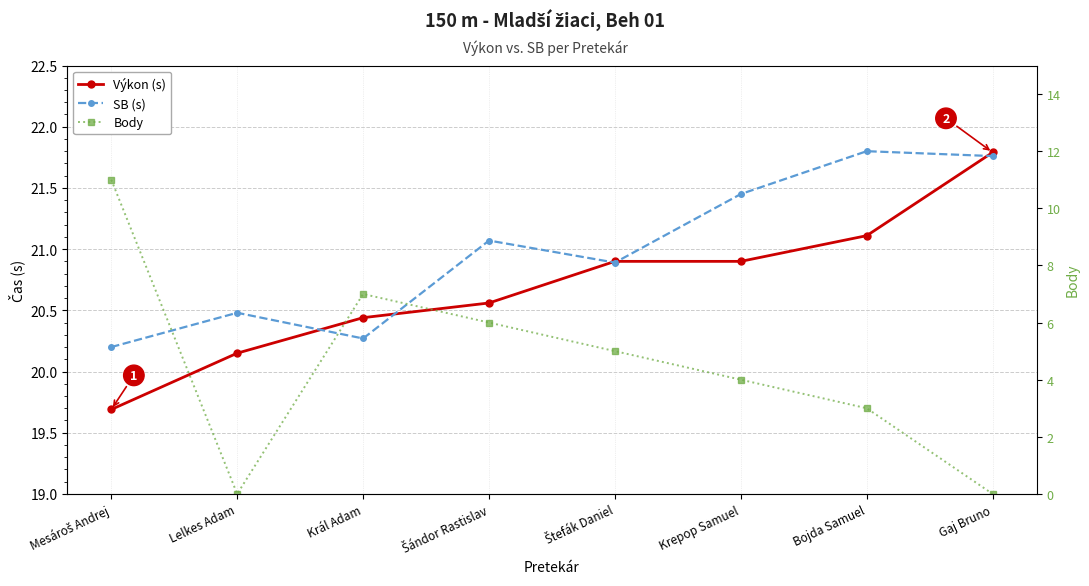

True or false: Výkon (s) and Body cross at least once.

False